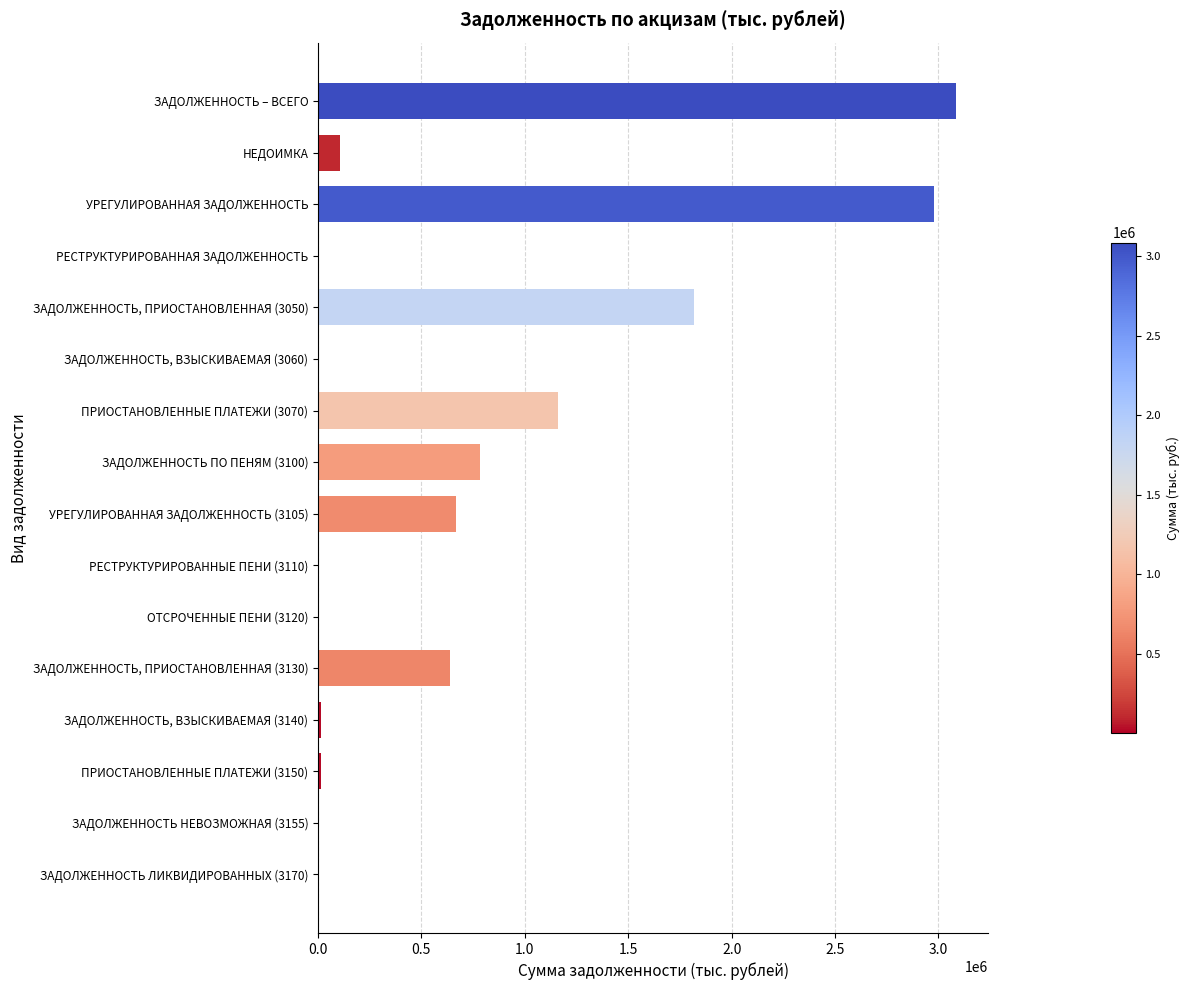

Is it true that the value at УРЕГУЛИРОВАННАЯ ЗАДОЛЖЕННОСТЬ is 2980615?

True